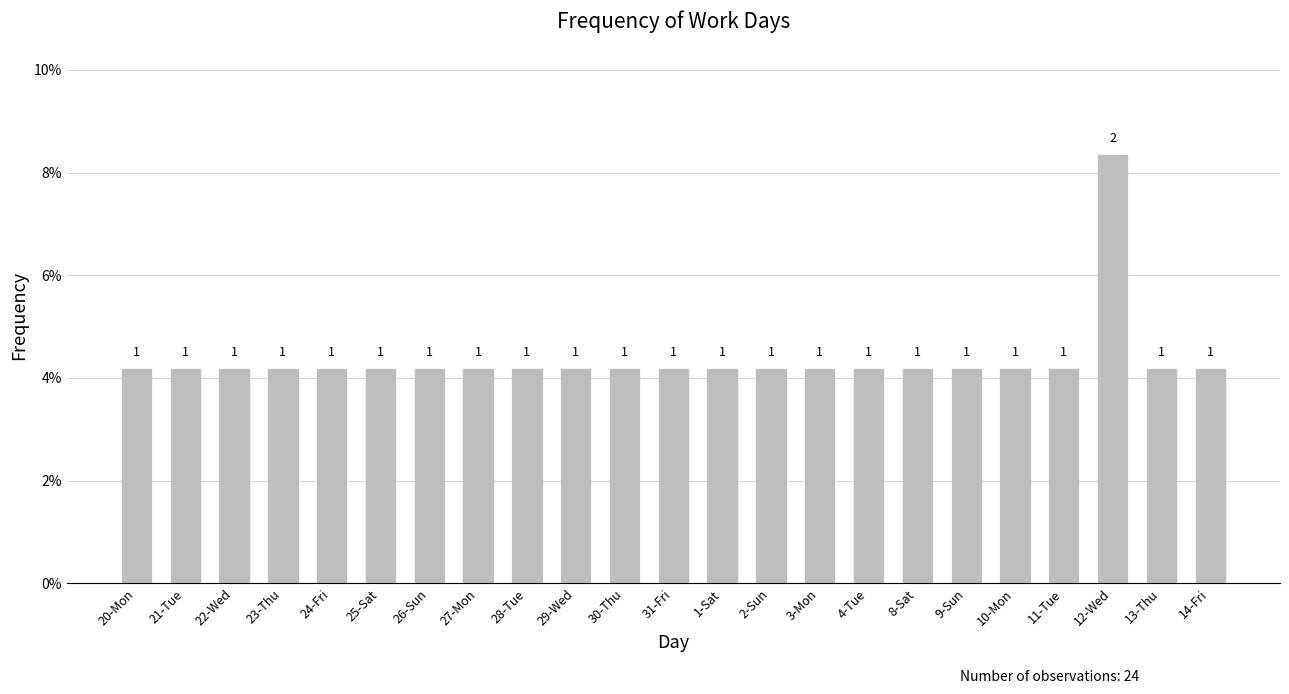

List the labels in order of value, smallest first.

20-Mon, 21-Tue, 22-Wed, 23-Thu, 24-Fri, 25-Sat, 26-Sun, 27-Mon, 28-Tue, 29-Wed, 30-Thu, 31-Fri, 1-Sat, 2-Sun, 3-Mon, 4-Tue, 8-Sat, 9-Sun, 10-Mon, 11-Tue, 13-Thu, 14-Fri, 12-Wed